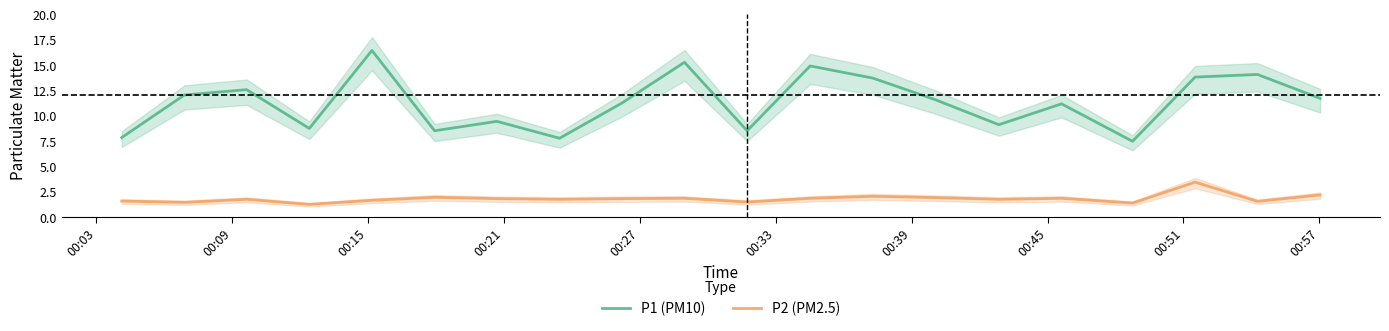

Reading left to right, transcribe all the data shown in this chart.

P1 (PM10): 7.8	12.0	12.5	8.7	16.4	8.5	9.4	7.7	11.2	15.2	8.5	14.9	13.7	11.5	9.1	11.1	7.4	13.8	14.0	11.7
P2 (PM2.5): 1.5	1.4	1.7	1.2	1.6	1.9	1.8	1.7	1.8	1.8	1.4	1.8	2.0	1.9	1.7	1.8	1.3	3.4	1.5	2.1